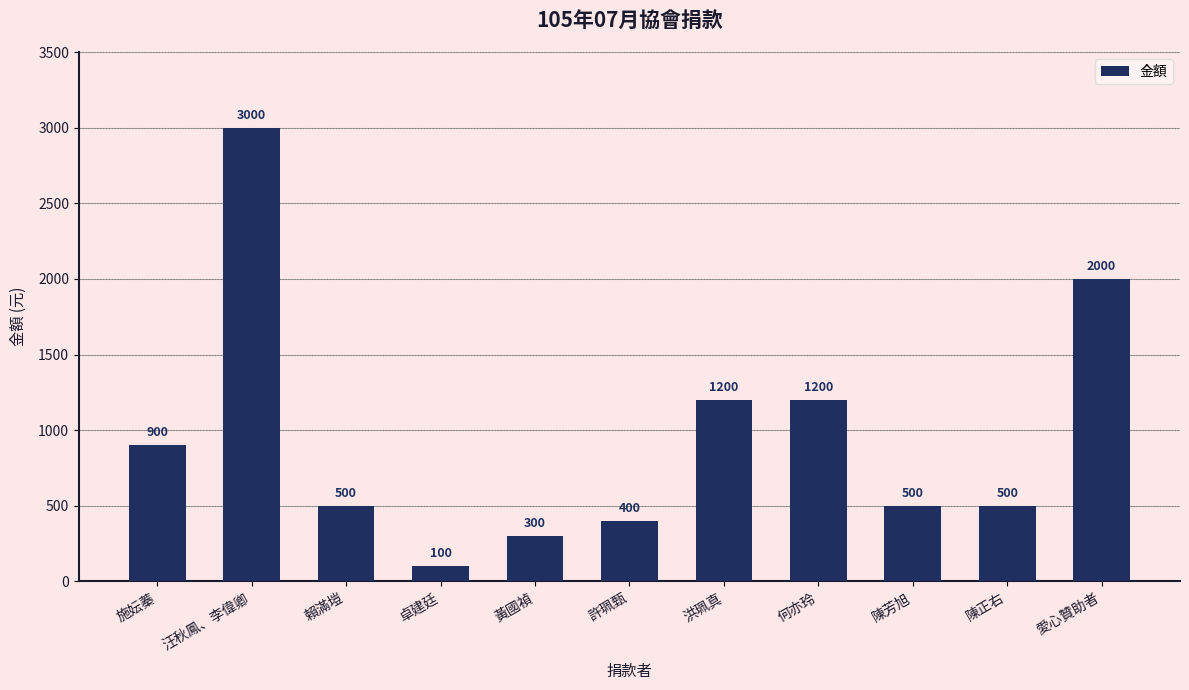

Reading left to right, extract all data points from this chart.

施妘蓁=900	汪秋鳳、李偉卿=3000	賴滿塏=500	卓建廷=100	黃國禎=300	許珮甄=400	洪珮真=1200	何亦玲=1200	陳芳旭=500	陳正右=500	愛心贊助者=2000